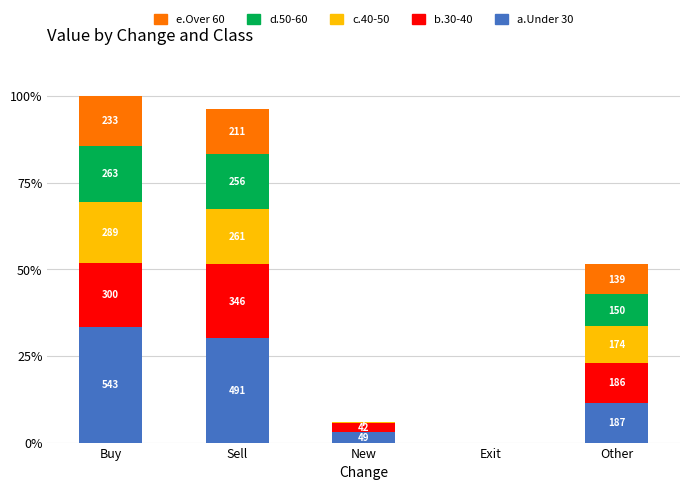

List the series in order of their peak value, highest first.

a.Under 30, b.30-40, c.40-50, d.50-60, e.Over 60